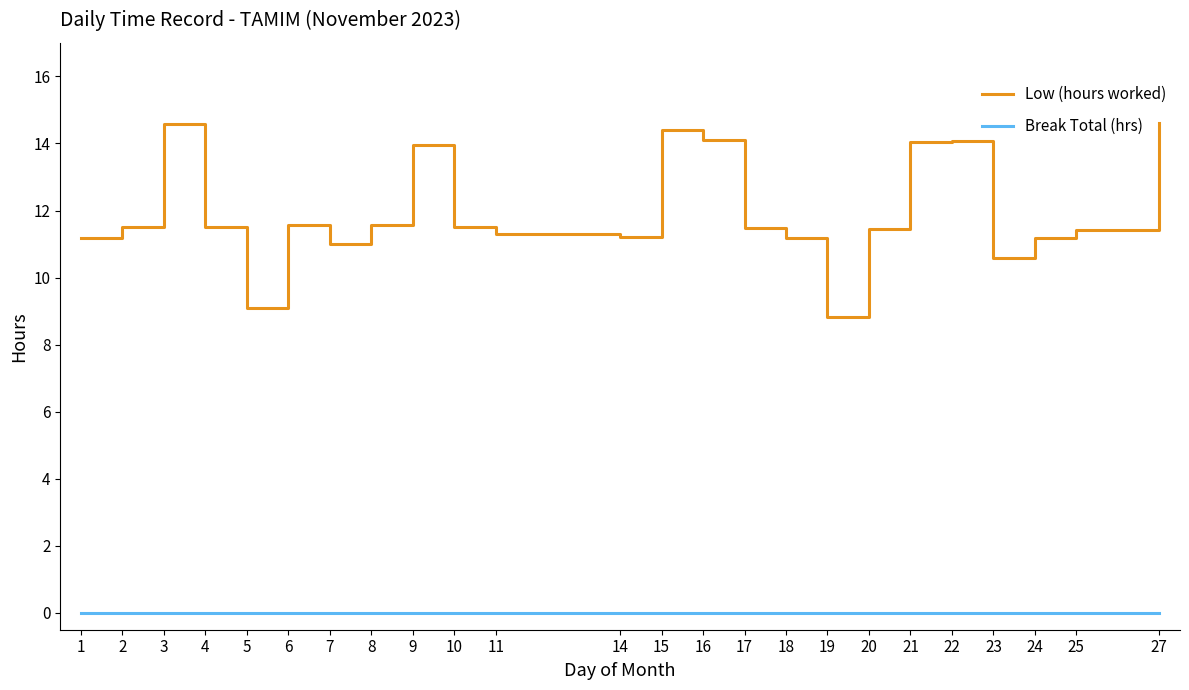

Which series changed the most between 3 and 17?

Low (hours worked)